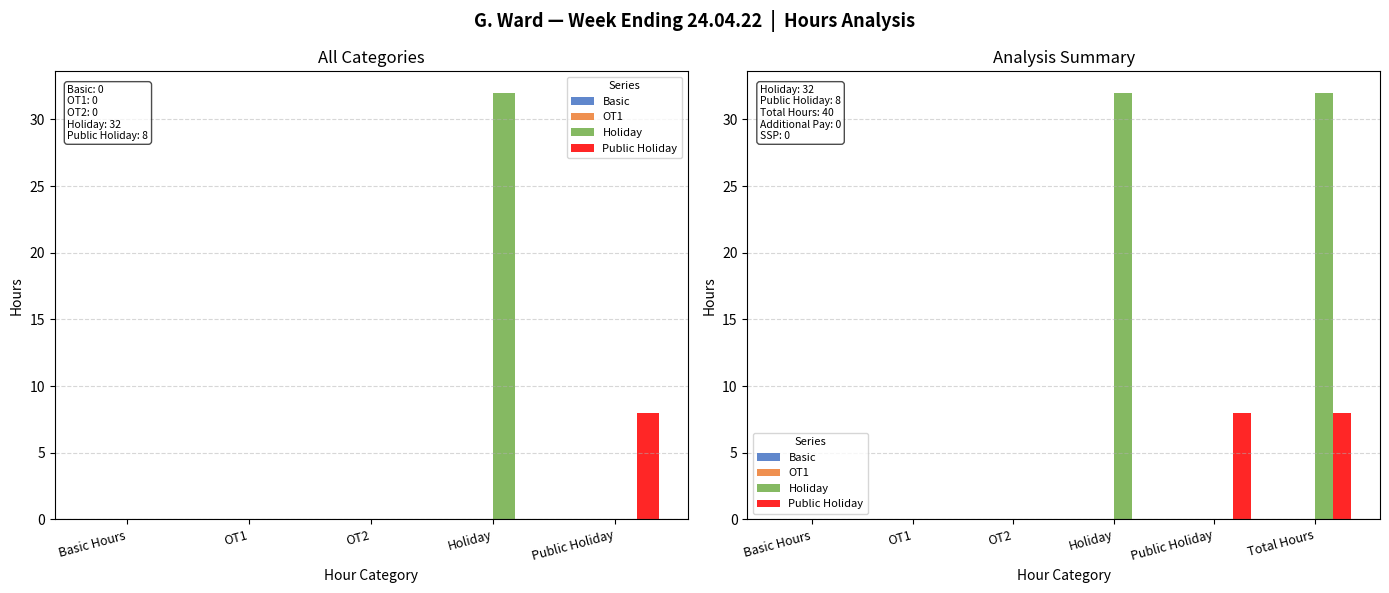

Between Basic Hours and Holiday, which series saw the biggest shift?

Holiday